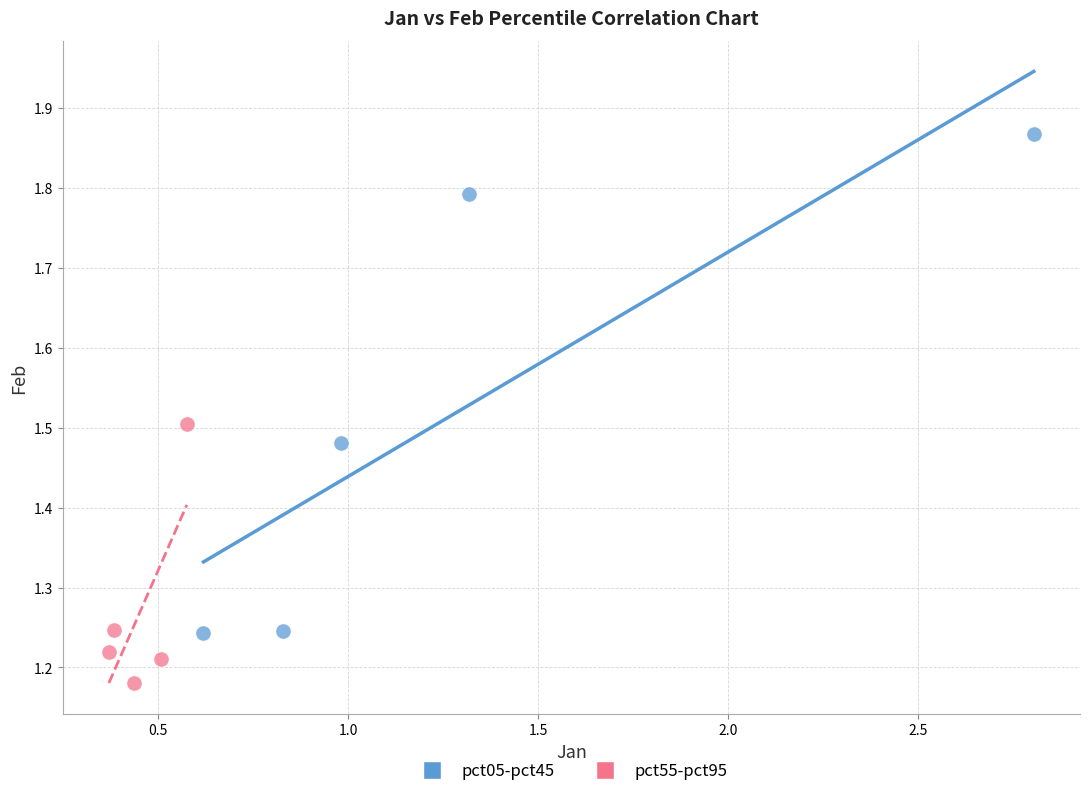

Which series has the largest Y range (max minus min)?

pct05-pct45